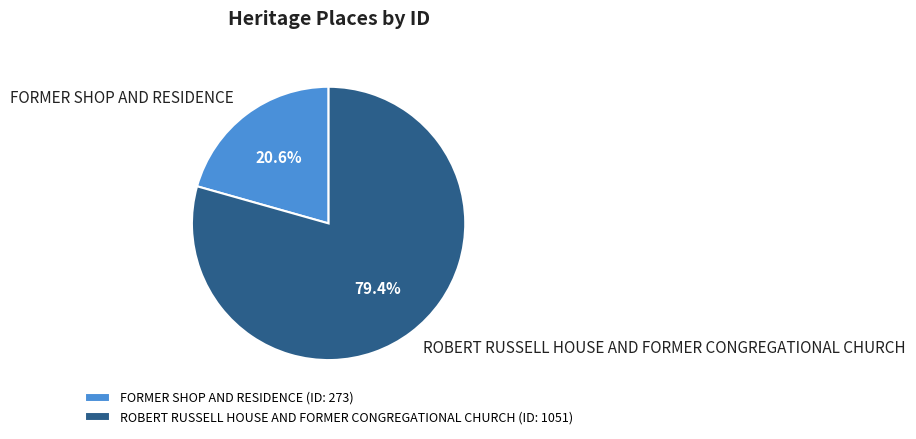

Between ROBERT RUSSELL HOUSE AND FORMER CONGREGATIONAL CHURCH and FORMER SHOP AND RESIDENCE, which is larger?

ROBERT RUSSELL HOUSE AND FORMER CONGREGATIONAL CHURCH